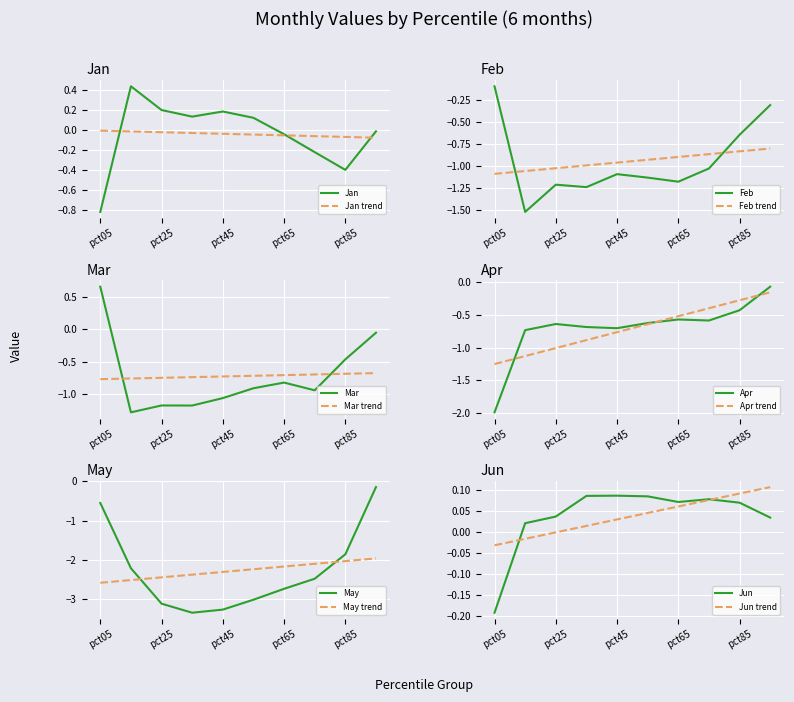

The Jan series shows -0.4 at pct85. True or false?

True